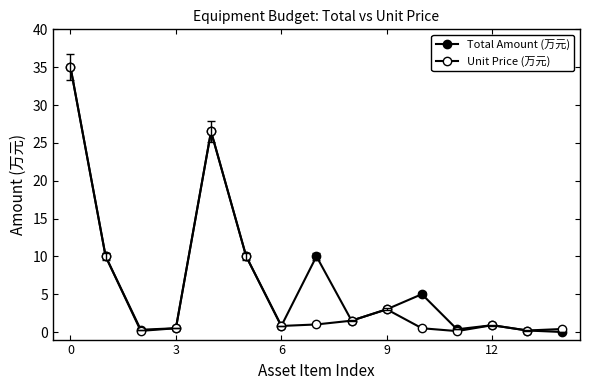

How many lines are shown in the chart?

2